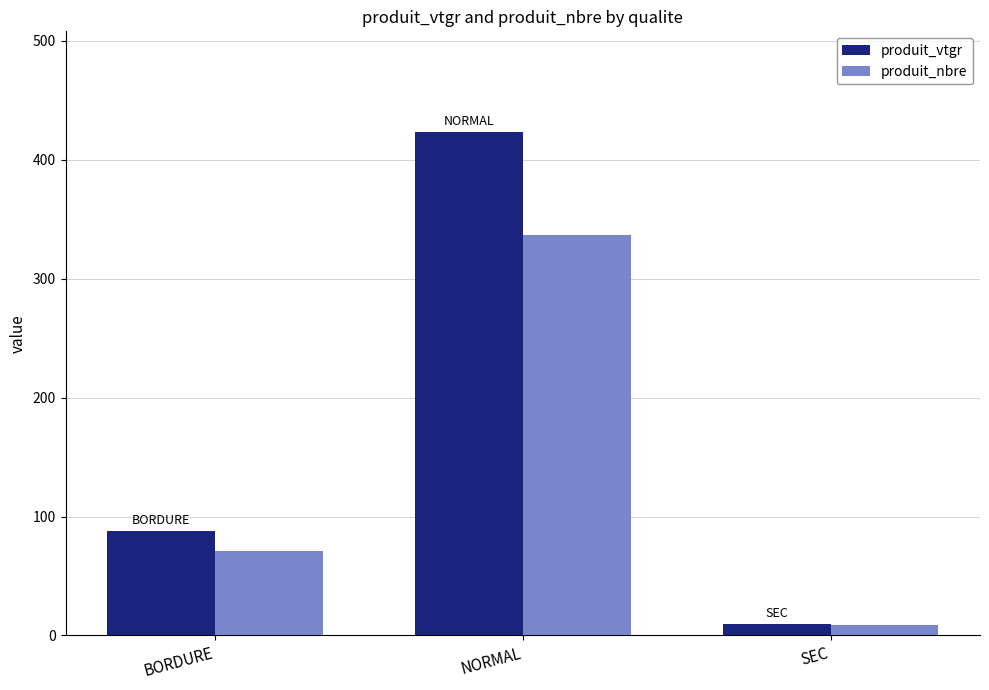

At which label is produit_nbre closest to 173?

BORDURE